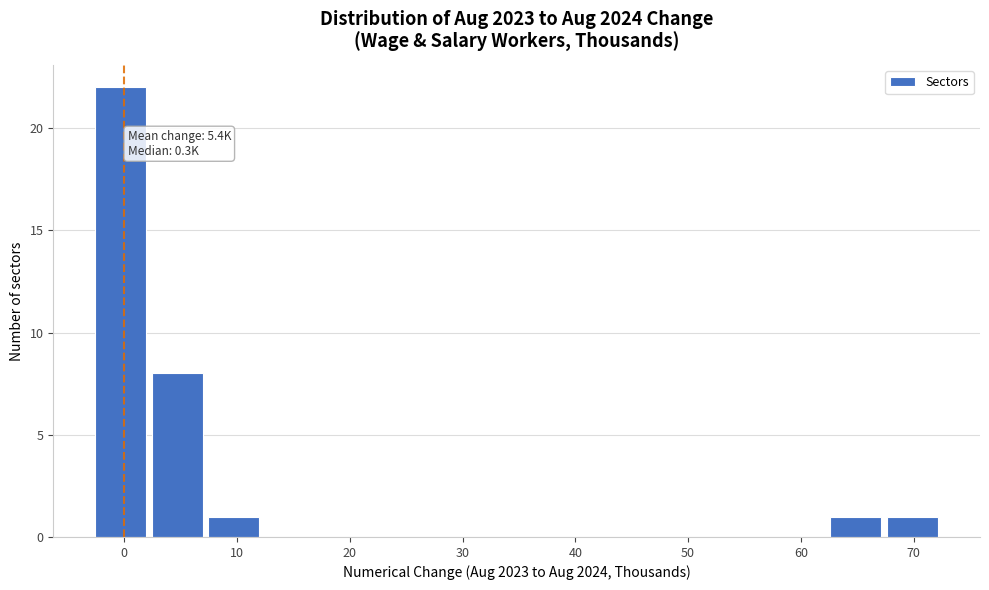

Over which range of the x-axis is the bar tallest?

-3 to 2